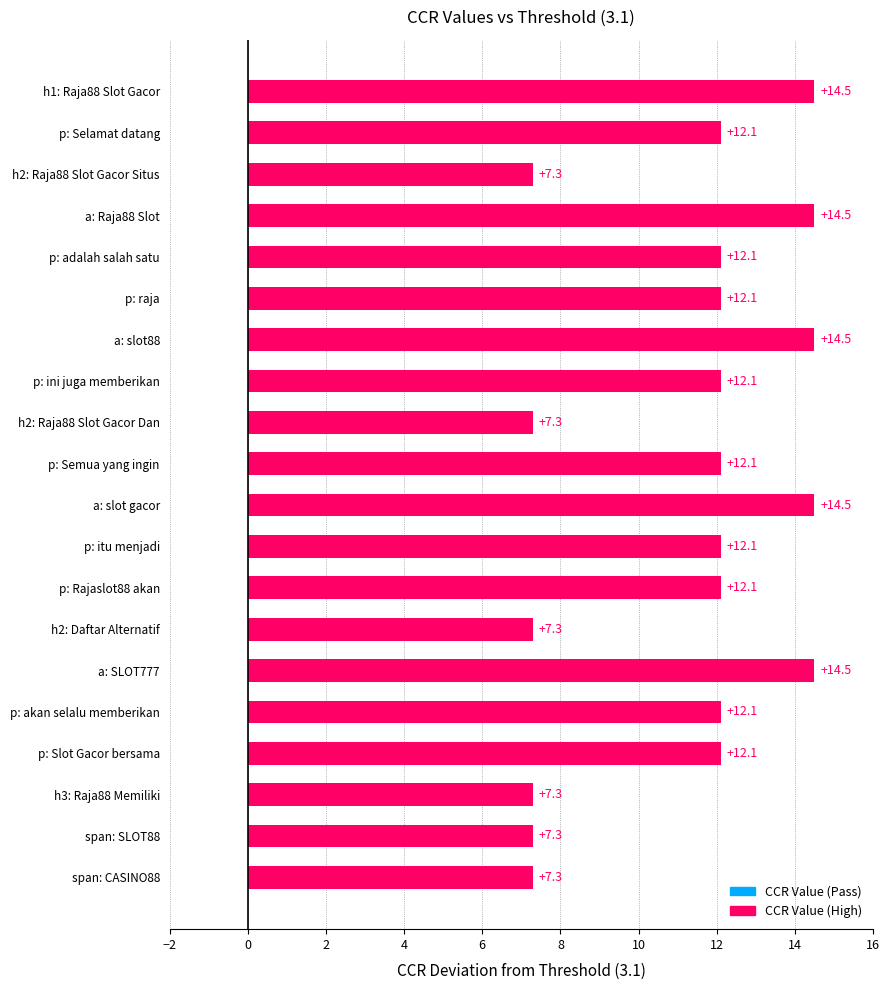

What is the sum of the values at p: itu menjadi and a: Raja88 Slot?

26.6